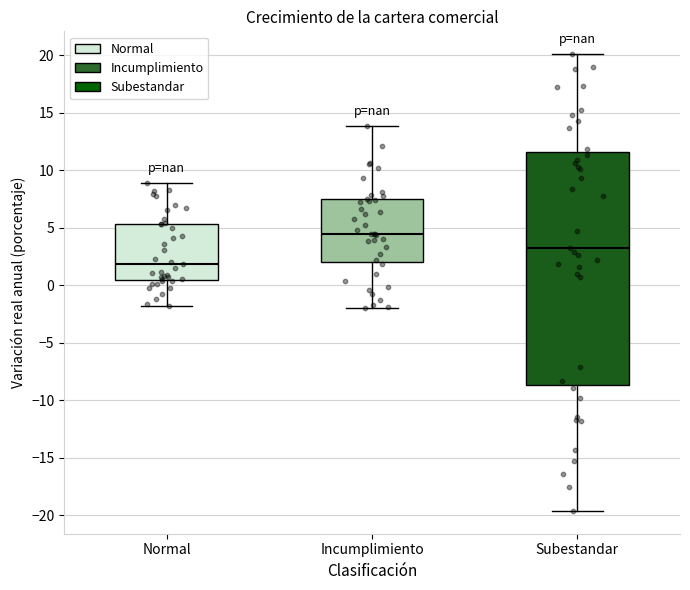

Where does the upper whisker of the box for Normal end on the y-axis? The values are not printed on the chart, so give them approximately, as read against the axis.

9.0